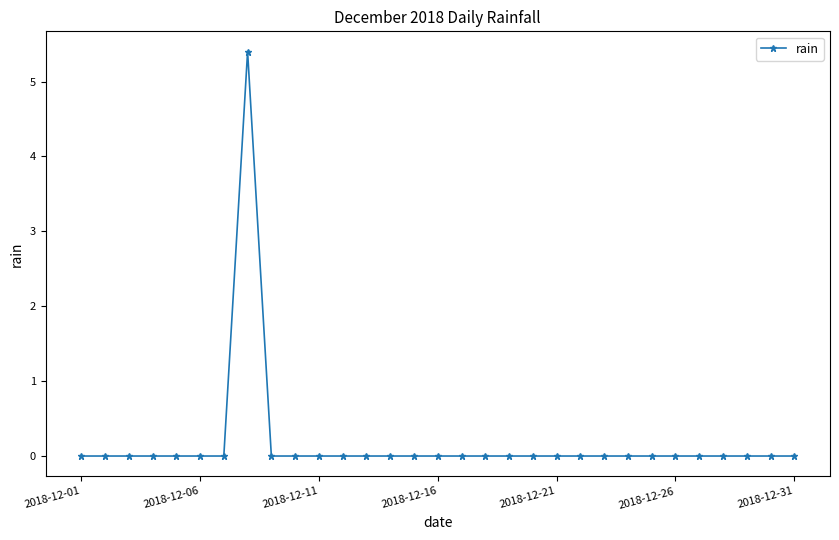

What is the maximum value shown in the chart?

5.4